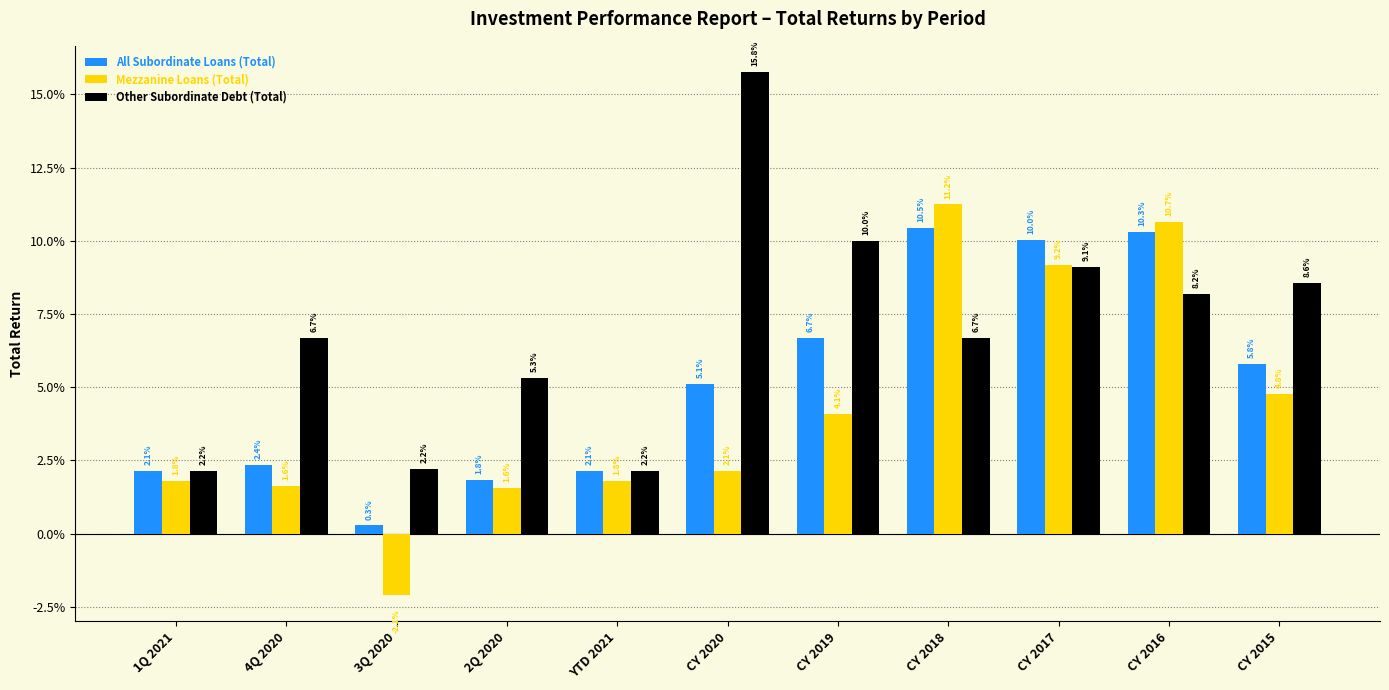

Are the bars grouped side by side (vs. stacked)?

Yes